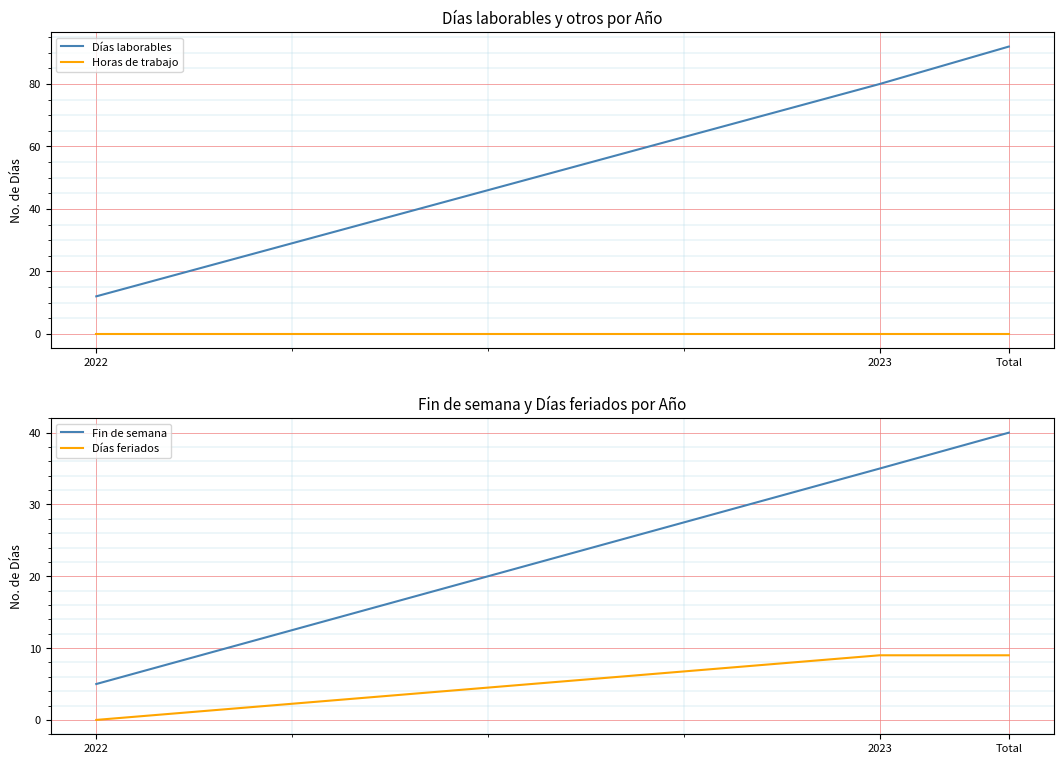

What is the label of the 1st point from the right?

Total